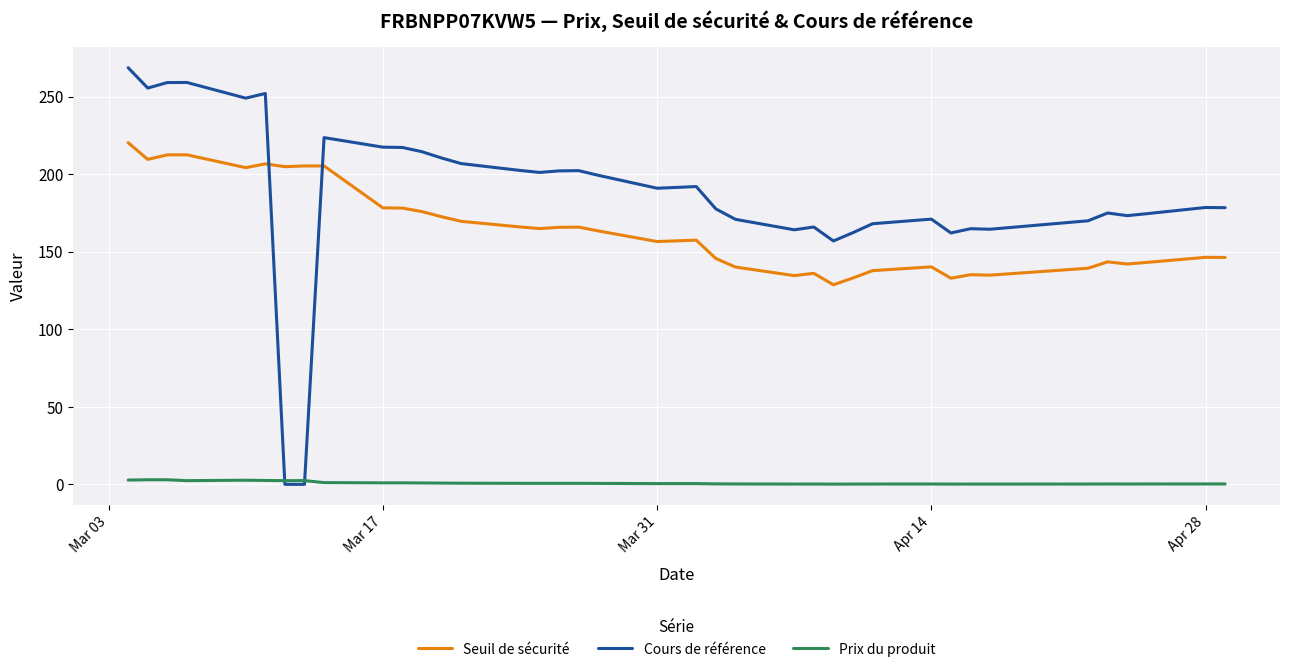

What is the maximum value shown in the chart?

268.6